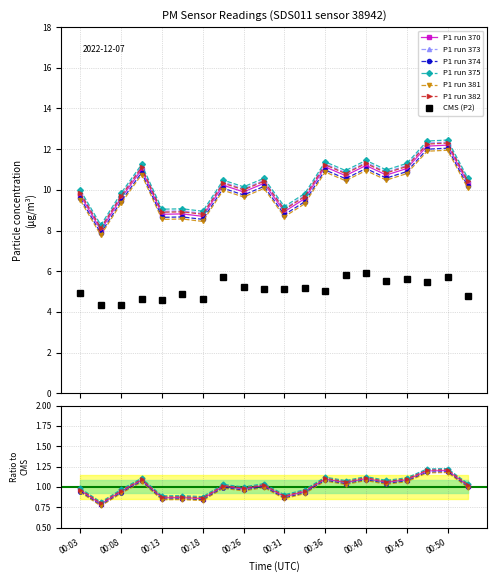

How many data points does each series have?

20